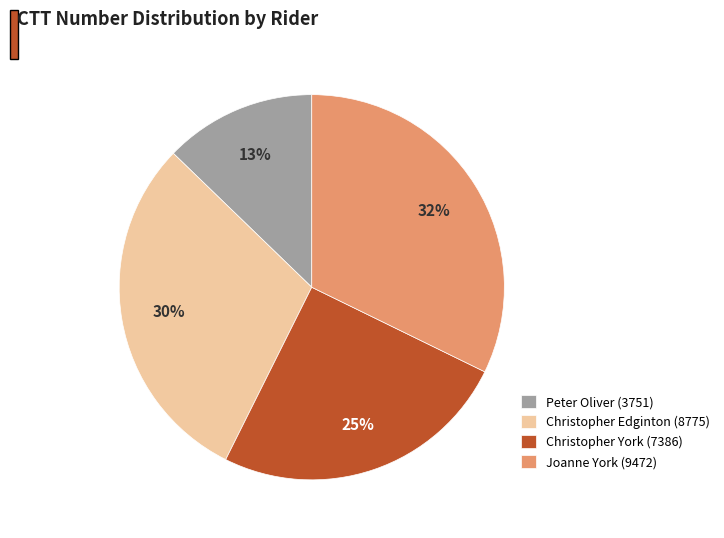

Approximately how many times larger is the value at Peter Oliver (3751) compared to Joanne York (9472)?

0.4